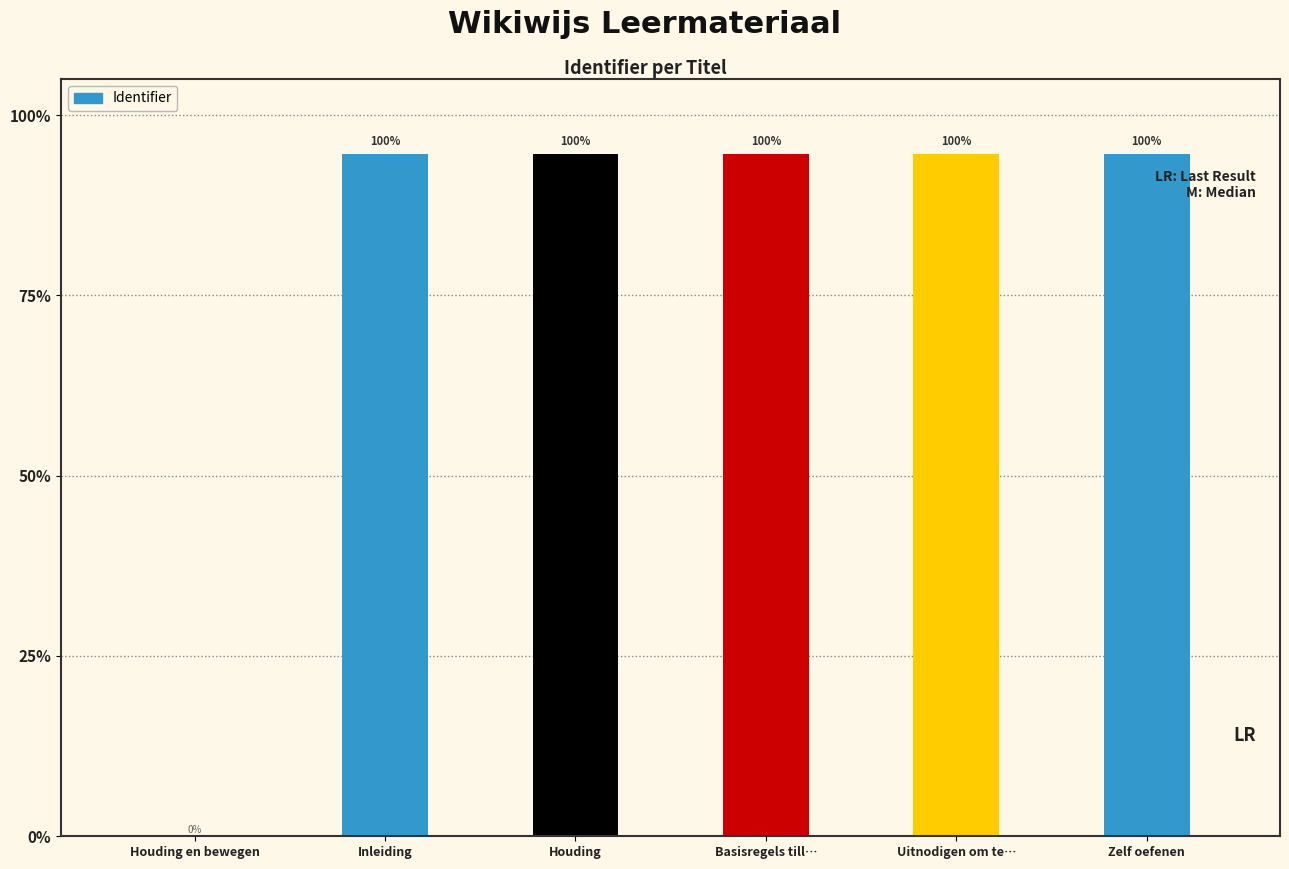

Are the bars horizontal?

No